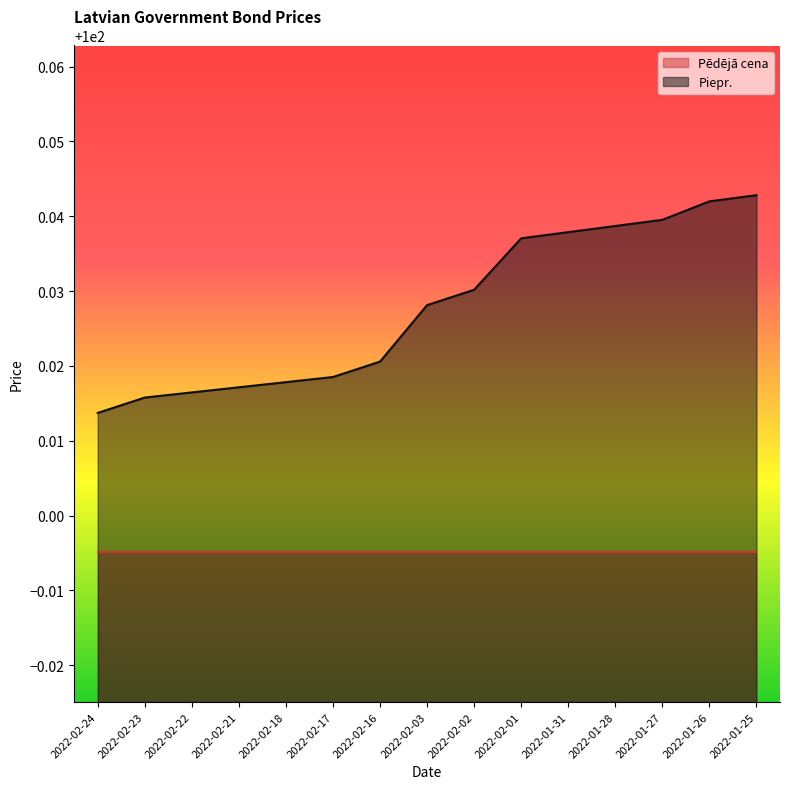

The chart shows a value of 149.6 at 2022-02-17. True or false?

False